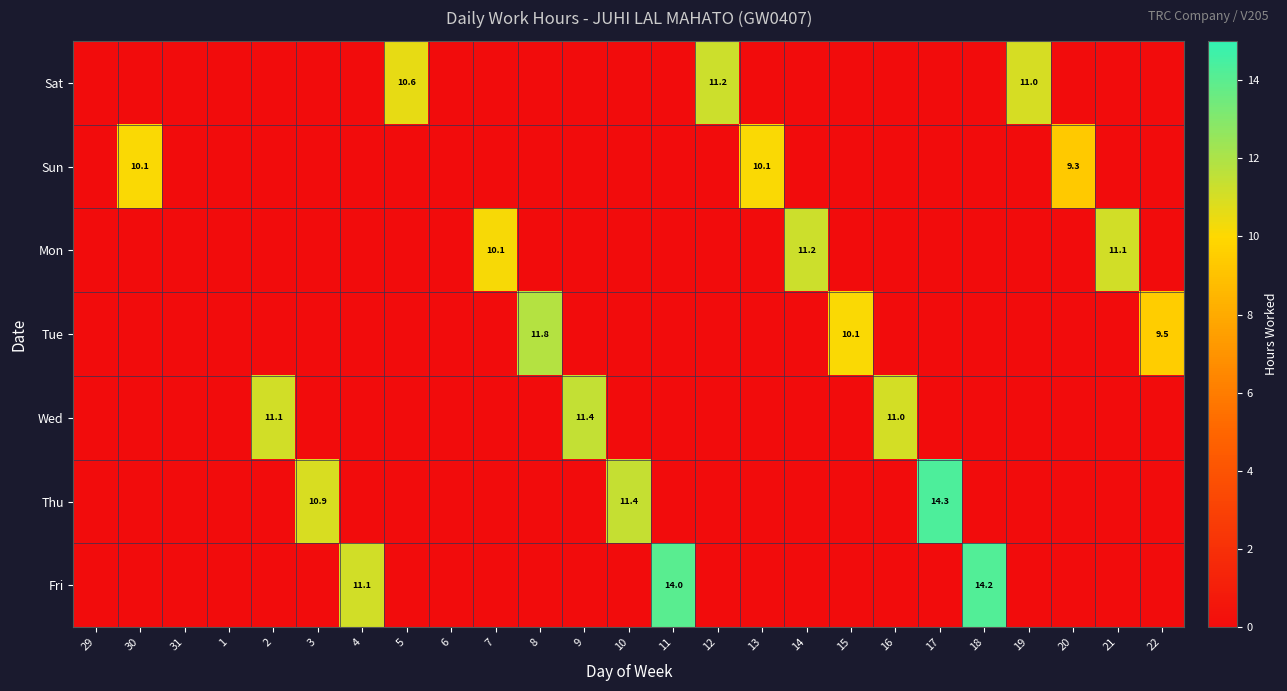

True or false: Thu has a value of 7.3 at 17.

False